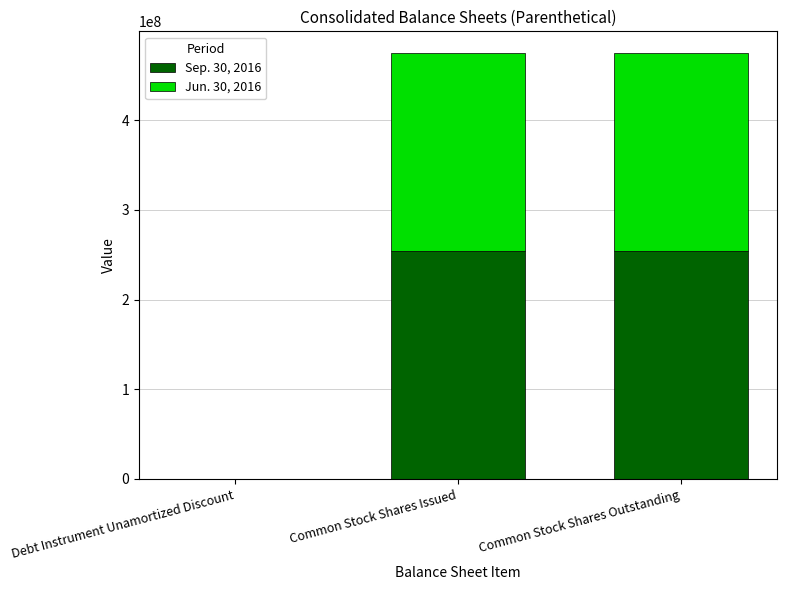

What is the total value across all series at Common Stock Shares Issued?

475567574